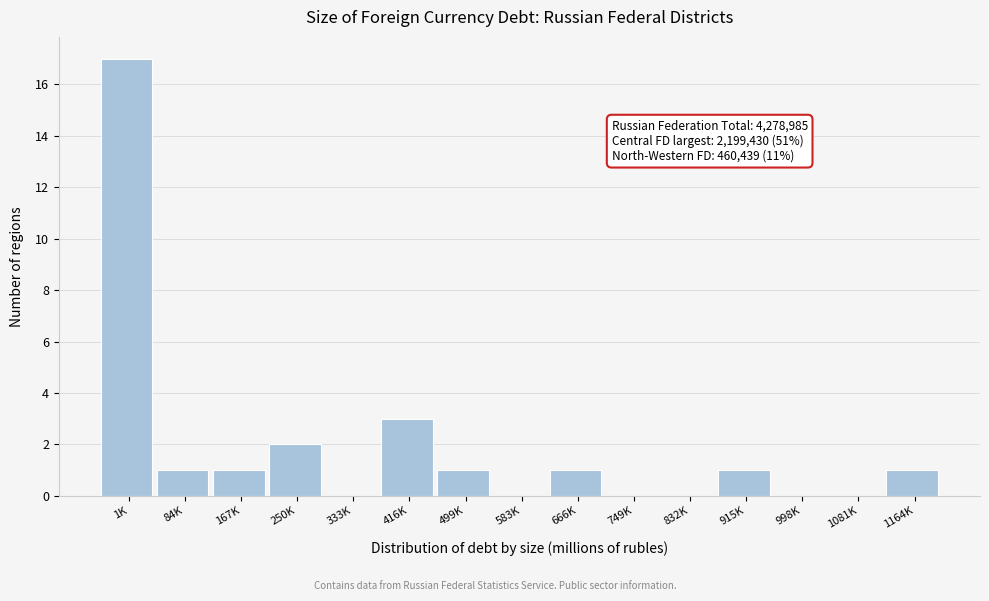

Reading left to right, transcribe all the data shown in this chart.

1K=17	84K=1	167K=1	250K=2	333K=0	416K=3	499K=1	583K=0	666K=1	749K=0	832K=0	915K=1	998K=0	1081K=0	1164K=1